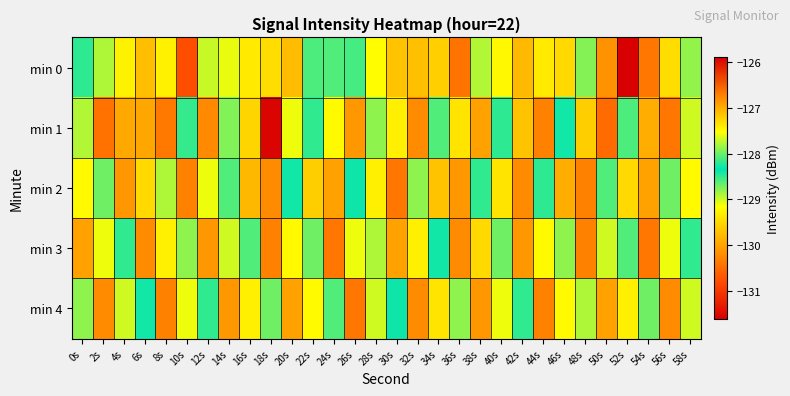

What is the total value across all series at 32s?

-648.2